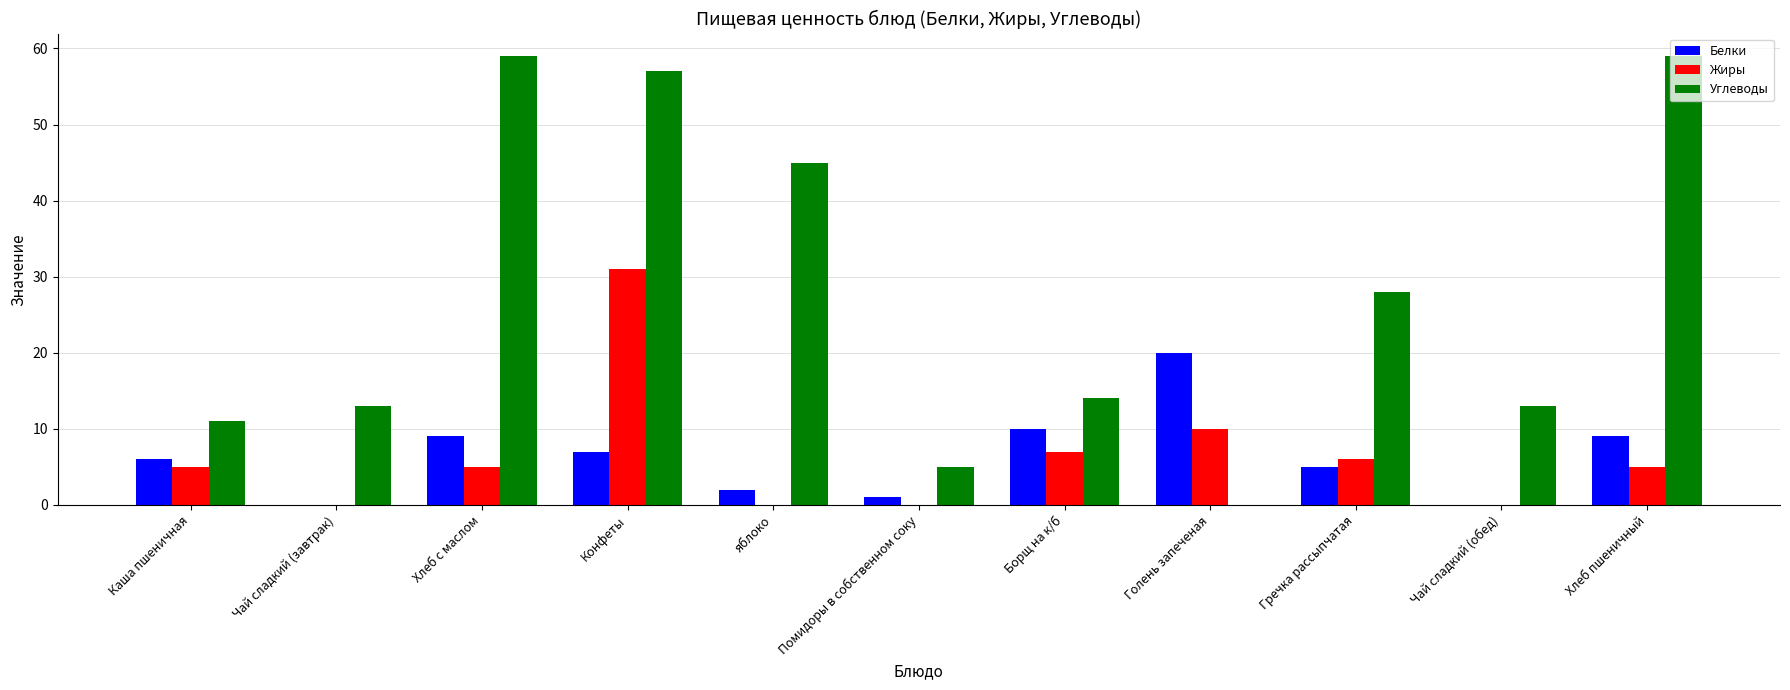

What is the sum of the Жиры values at Борщ на к/б and Голень запеченая?

17